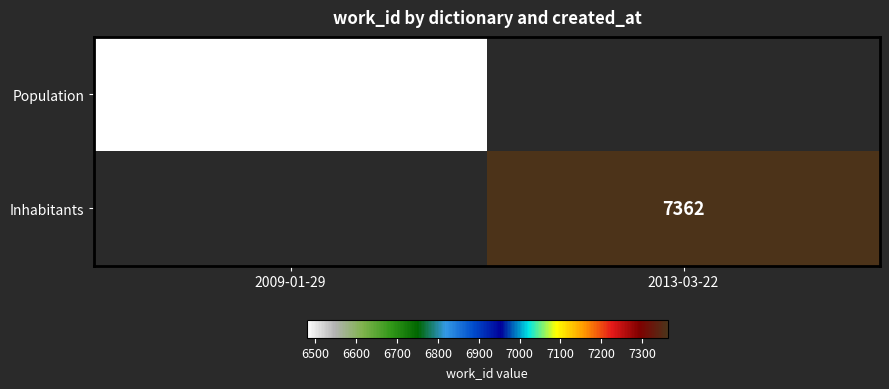

Is it true that Population equals 8559 at 2009-01-29?

False